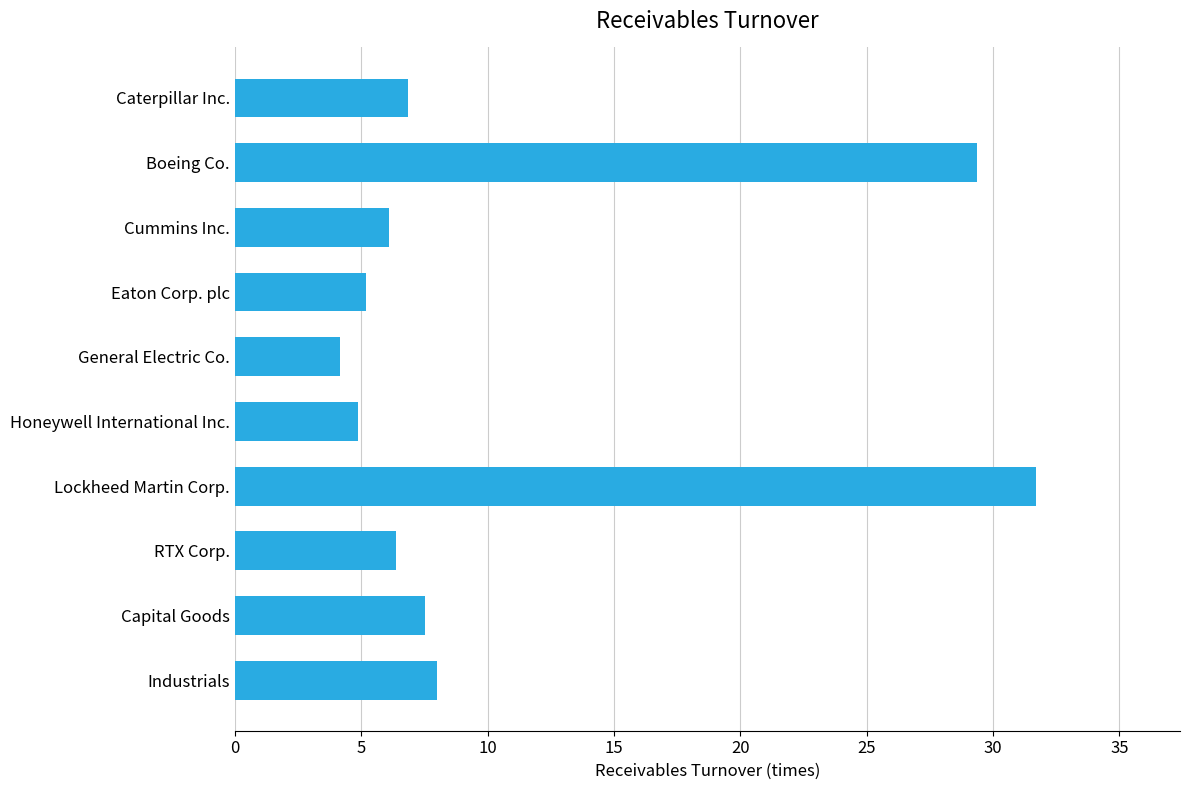

How many bars are there in total?

10